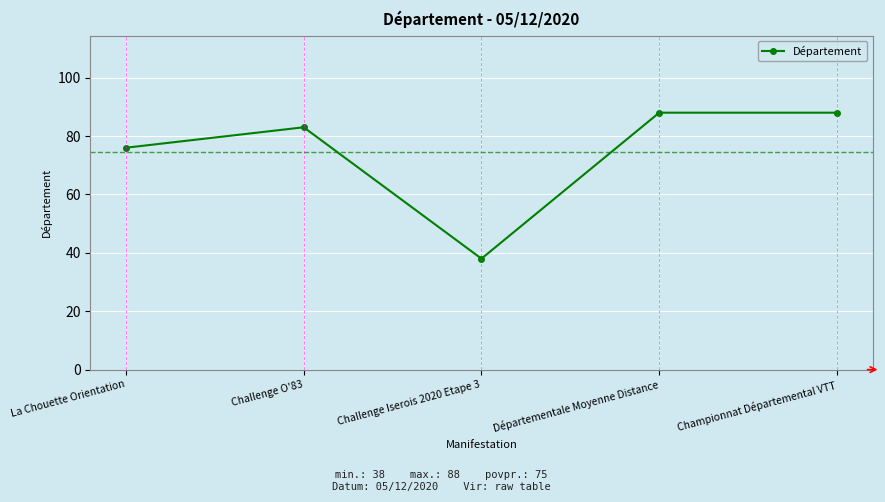

What is the sum of the values at Départementale Moyenne Distance and Challenge O'83?

171